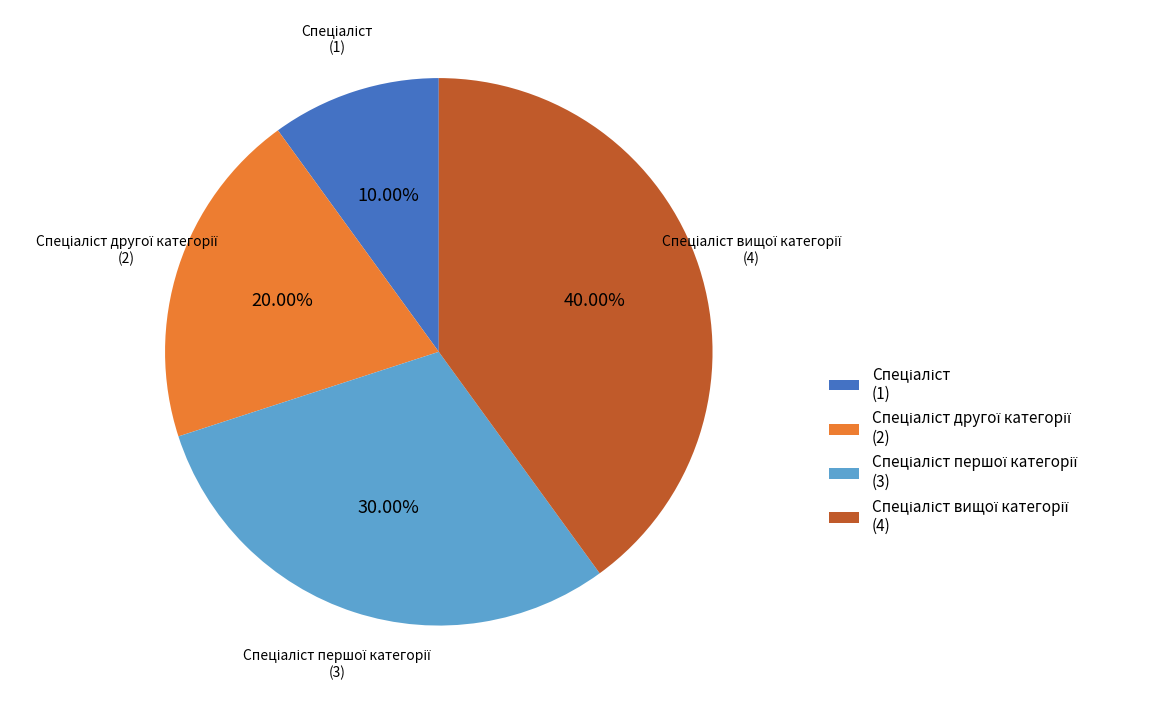

Is there a majority slice in this chart?

No